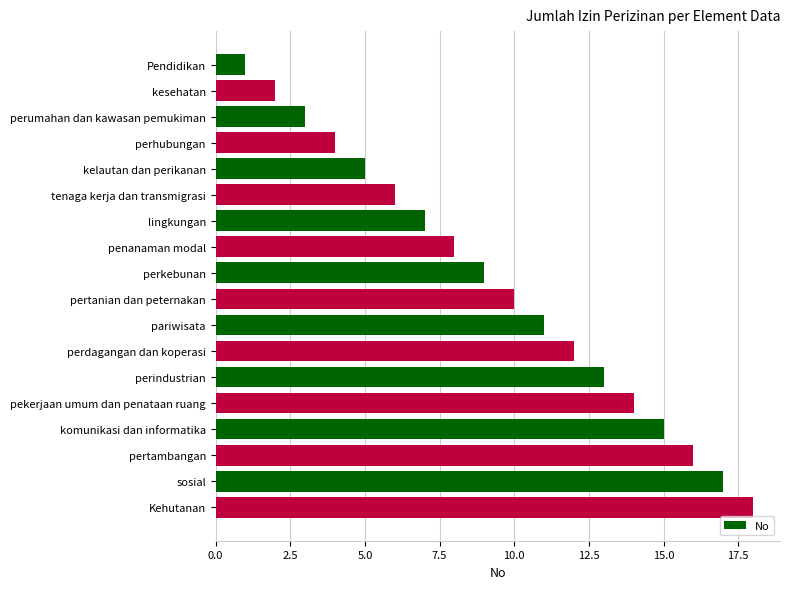

At which category does the chart reach its peak across all series?

Kehutanan